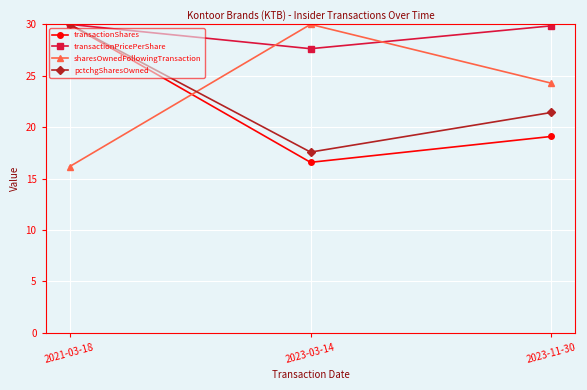

Between 2023-03-14 and 2023-11-30, which series saw the biggest shift?

sharesOwnedFollowingTransaction